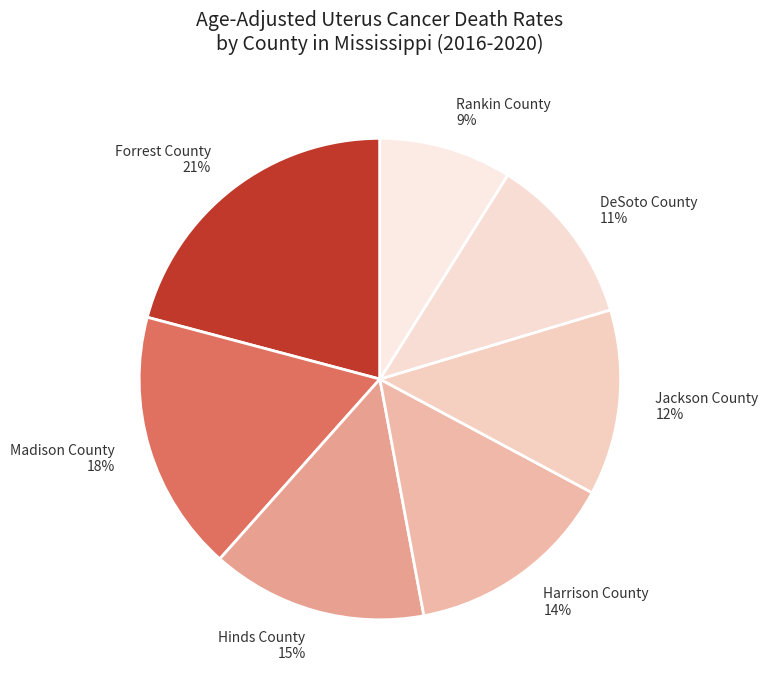

Which slice is the smallest?

Rankin County